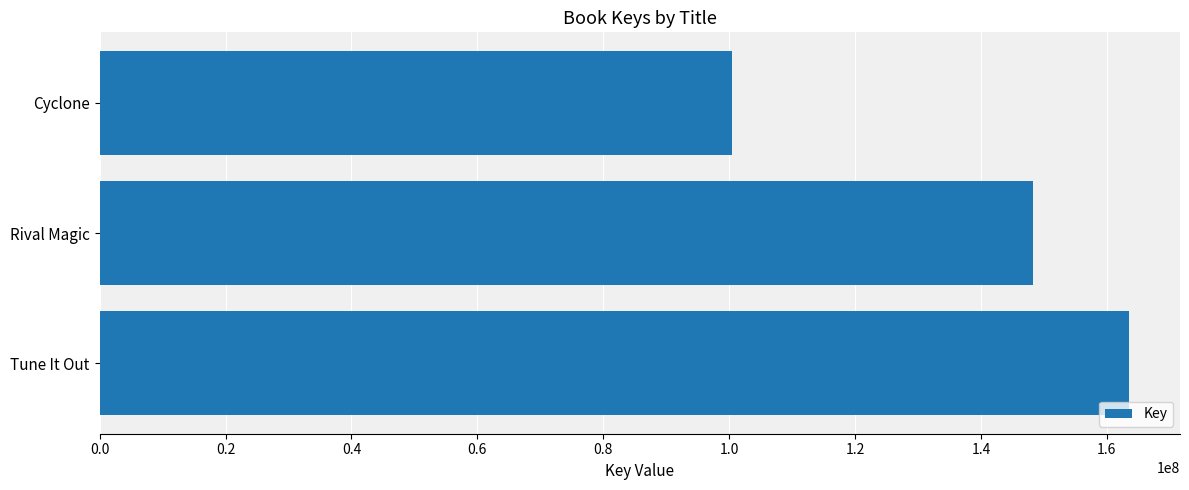

Rank the categories by value from lowest to highest.

Cyclone, Rival Magic, Tune It Out